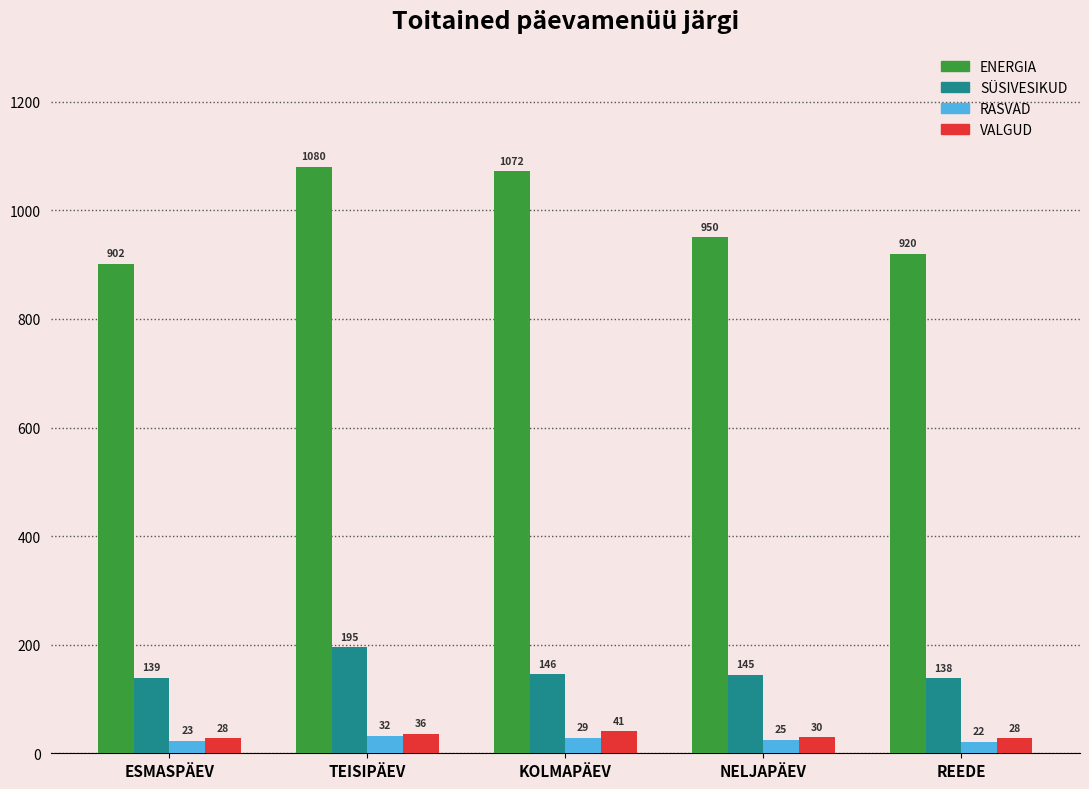

Rank the series at ESMASPÄEV from highest to lowest value.

ENERGIA, SÜSIVESIKUD, VALGUD, RASVAD